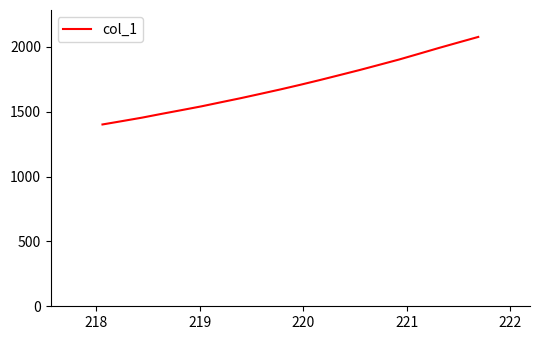

What is the difference between the maximum and minimum values?

675.1